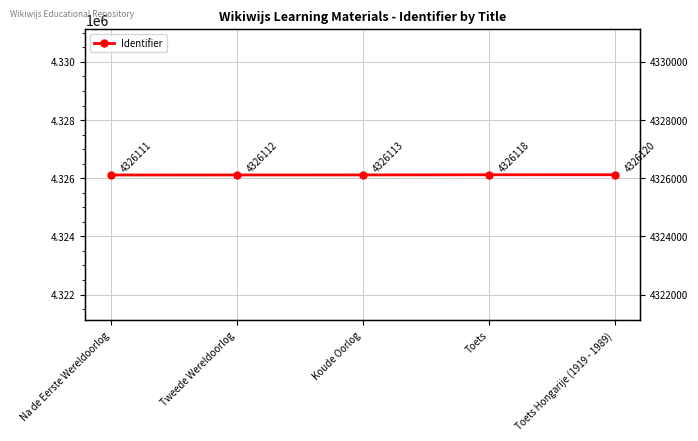

List the labels in order of value, largest first.

Toets Hongarije (1919 - 1989), Toets, Koude Oorlog, Tweede Wereldoorlog, Na de Eerste Wereldoorlog